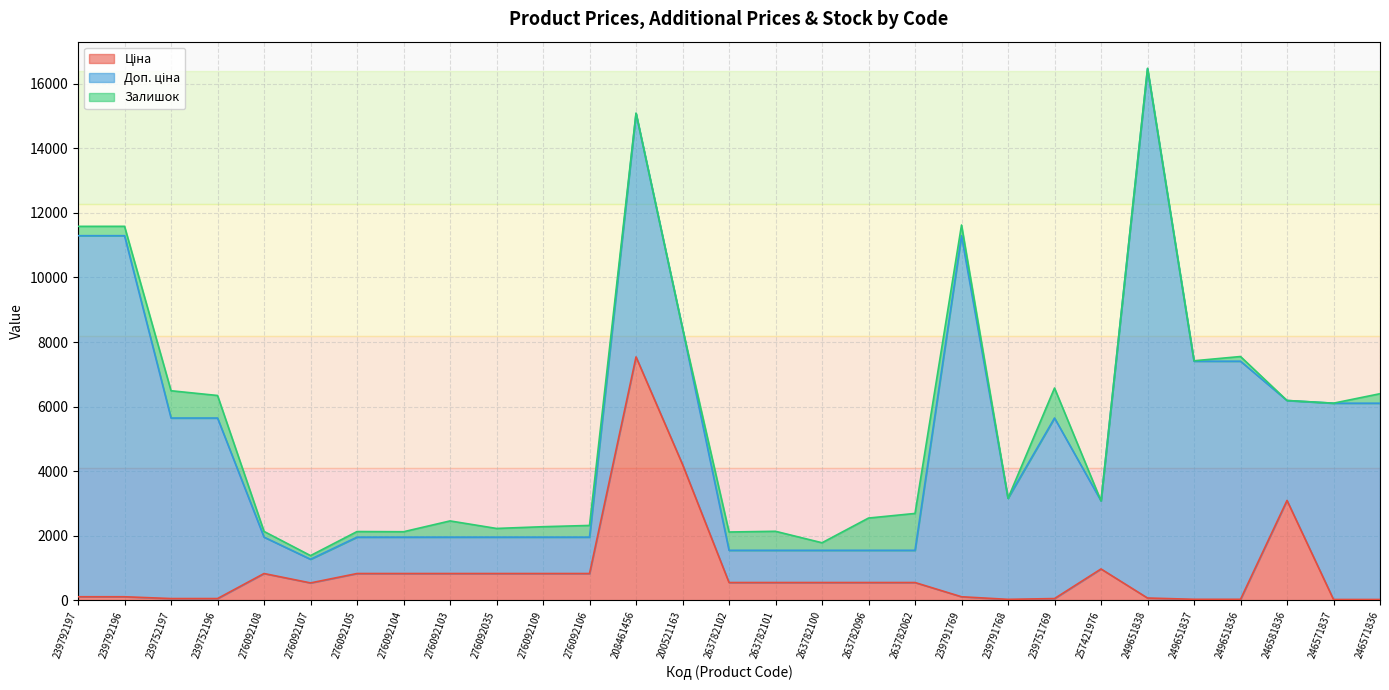

At which category is the sum across all series the highest?

249651838